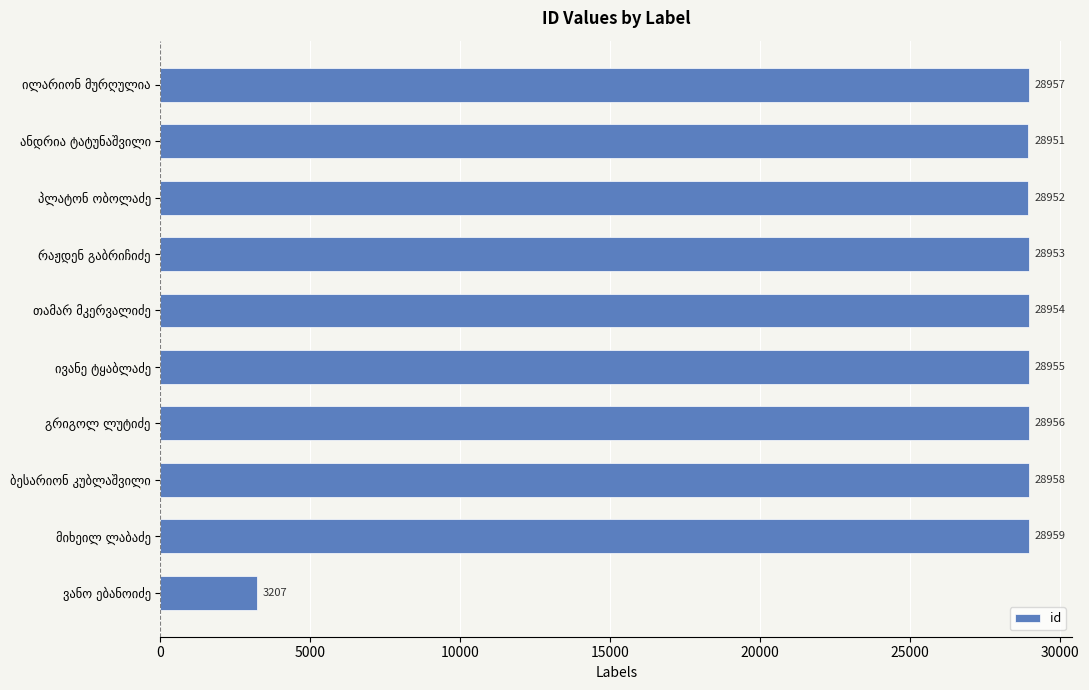

What is the difference between the second highest and second lowest values?

7